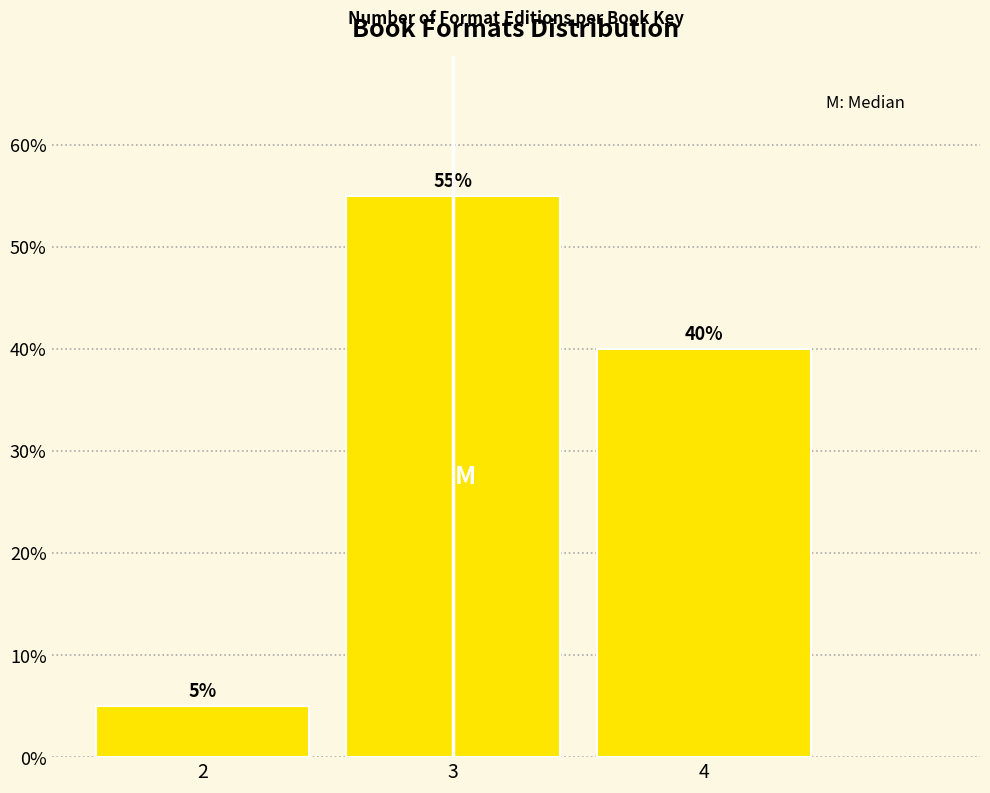

Are the bars horizontal?

No